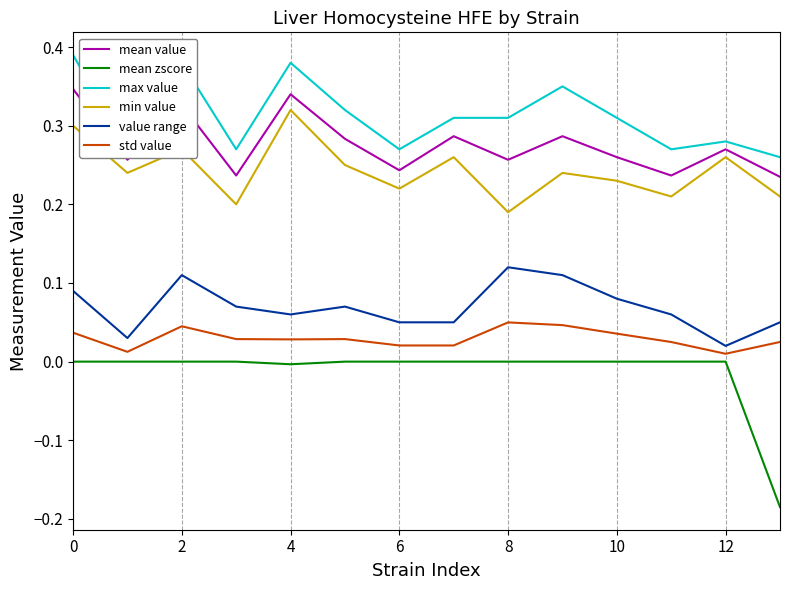

List the series in order of their peak value, highest first.

max value, mean value, min value, value range, std value, mean zscore